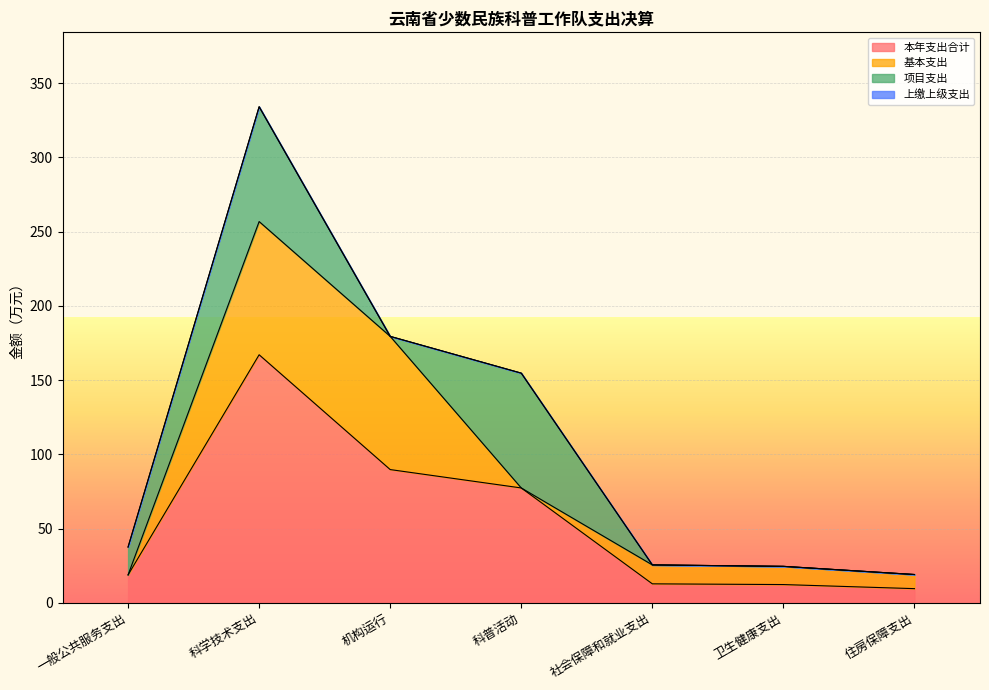

True or false: 本年支出合计 has more than 0 points higher than both neighbors.

True